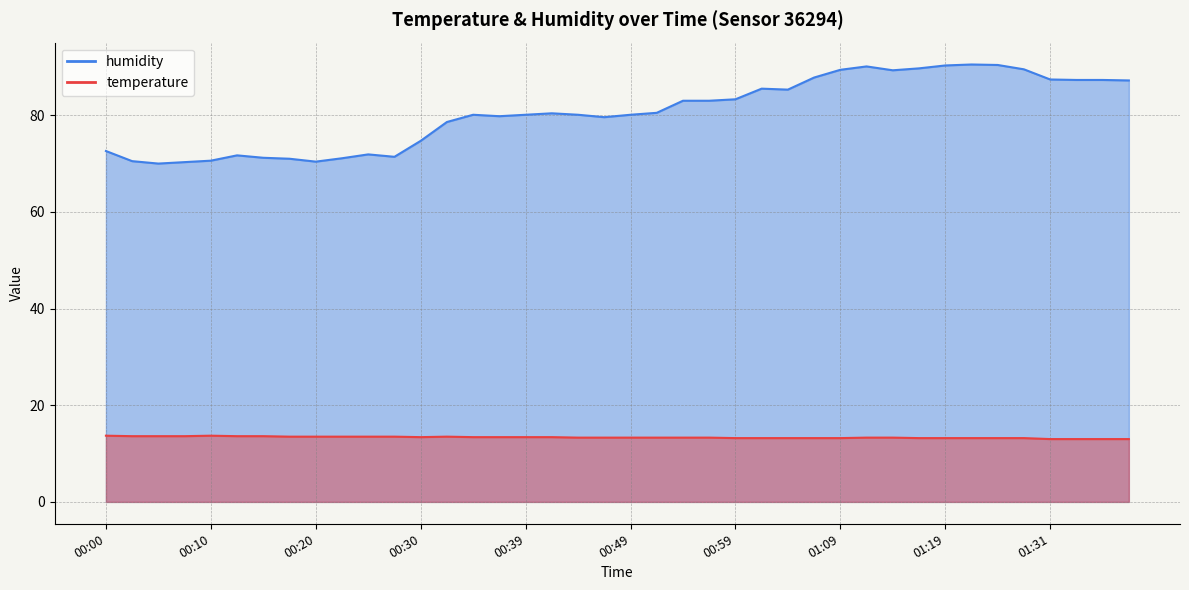

At which label is humidity closest to 80?

00:34